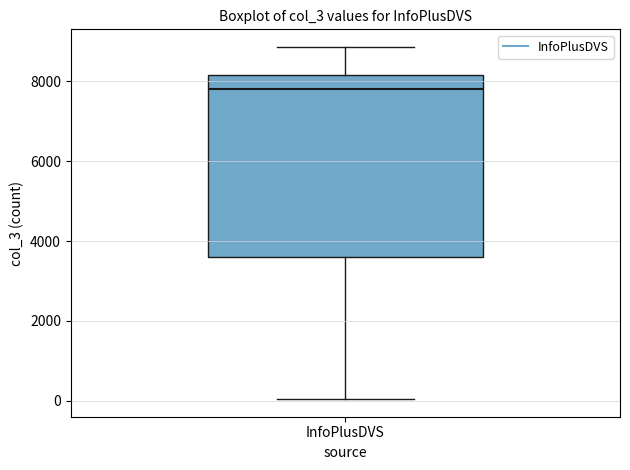

Read this box plot against the y-axis: the position of the median line, the range covered by the box, and the ends of both whiskers. The values are not printed on the chart, so give them approximately, as read against the axis.

median 7800, box 3600 to 8200, whiskers 0 to 8800